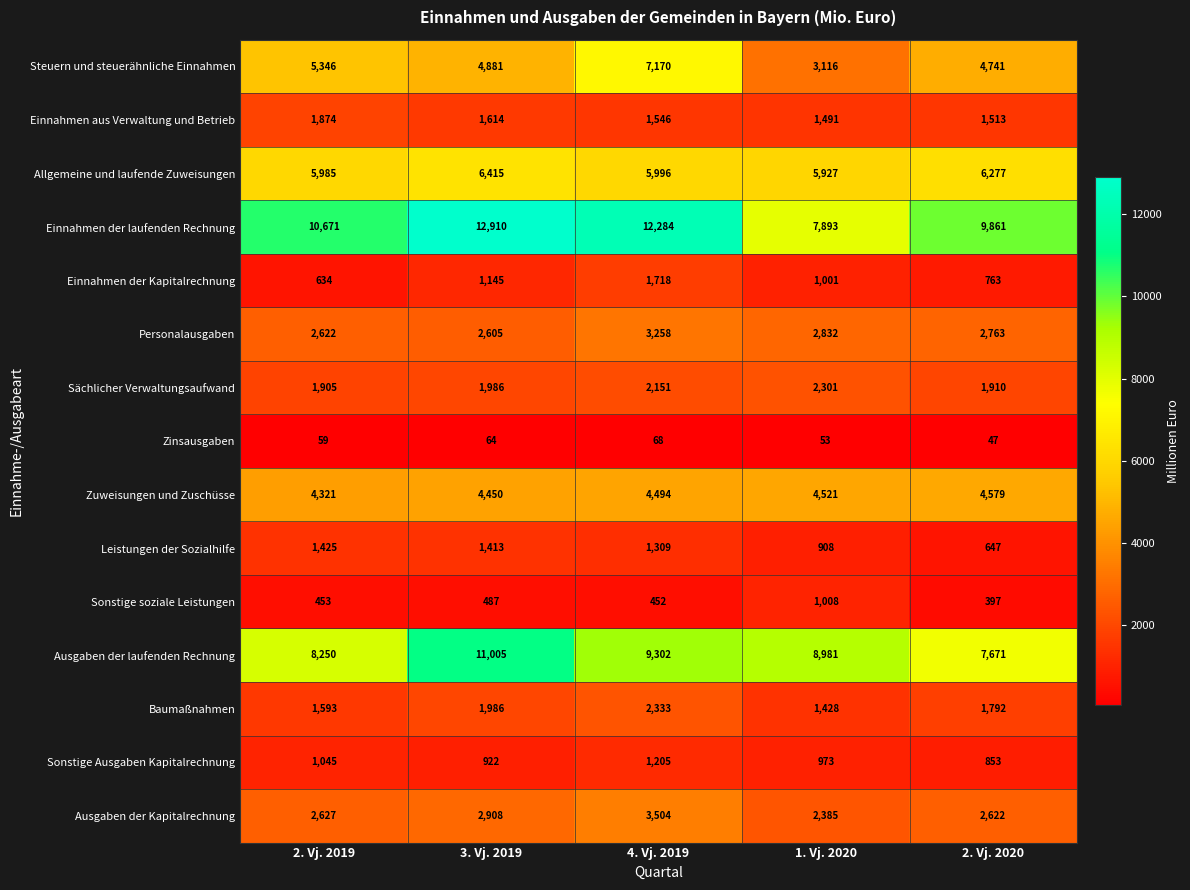

How many categories are shown in the chart?

5